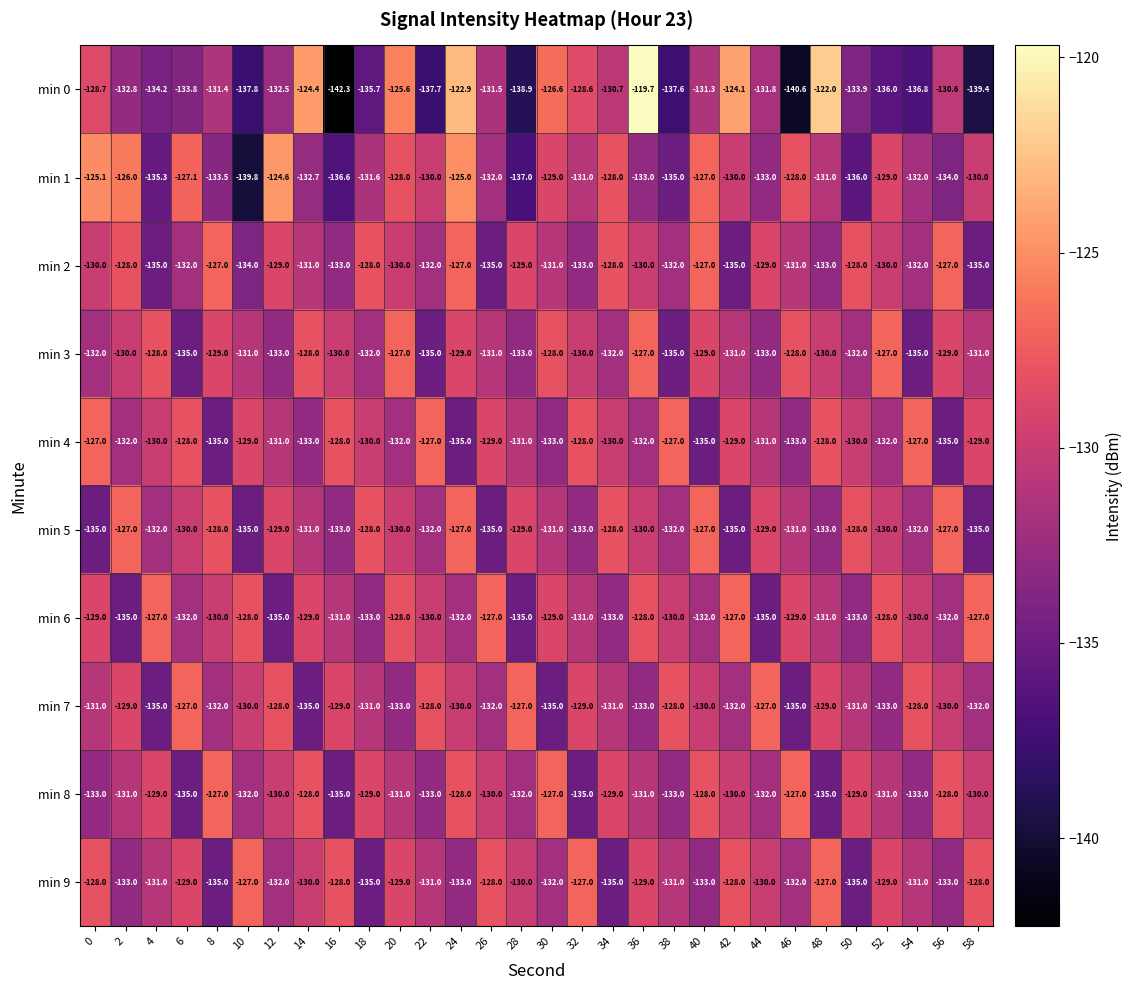

What is the smallest value displayed?

-142.3